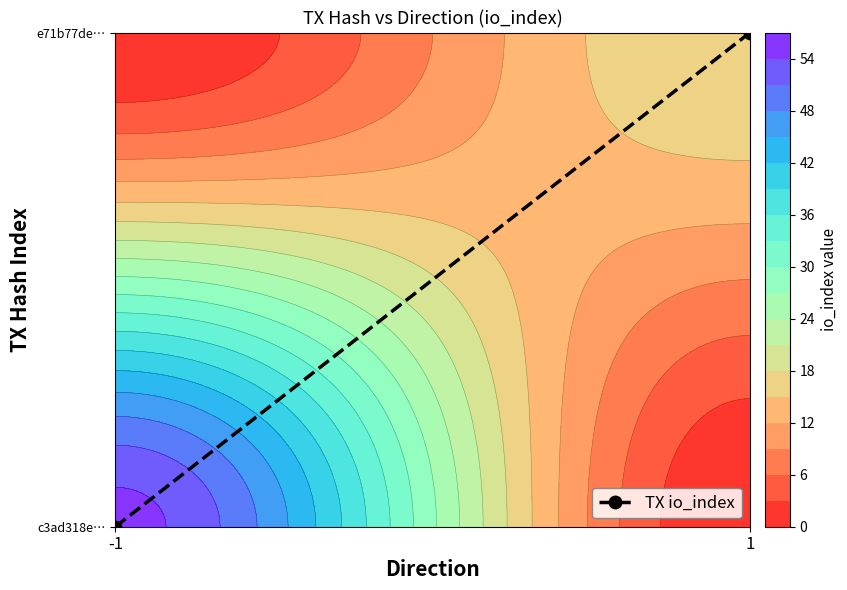

Is it true that the value at 1 is 0?

False